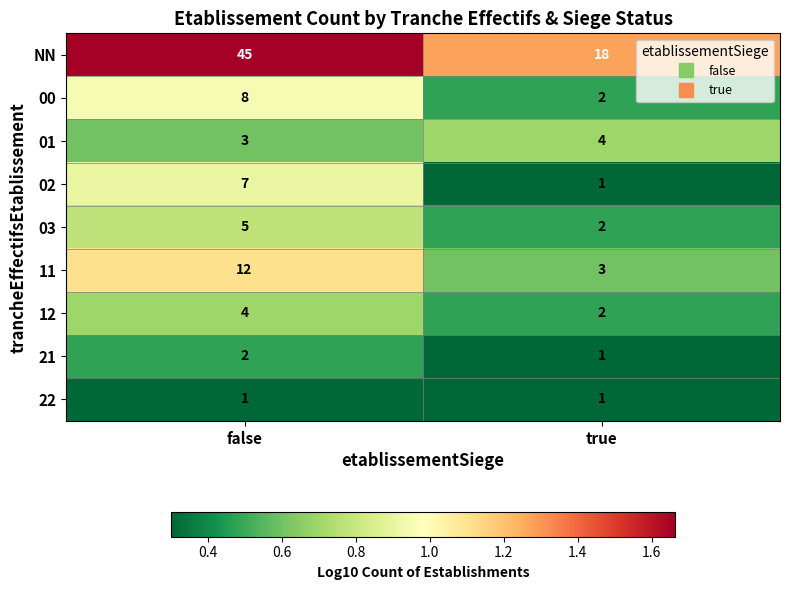

What is the difference between the 11 values at true and false?

9